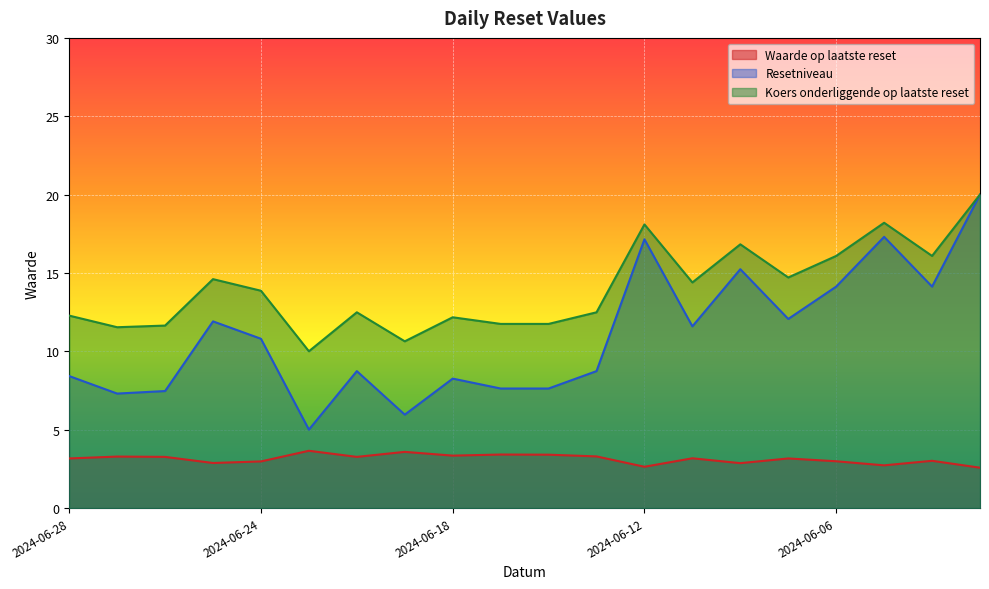

Rank the series by their maximum value, from lowest to highest.

Waarde op laatste reset, Resetniveau, Koers onderliggende op laatste reset